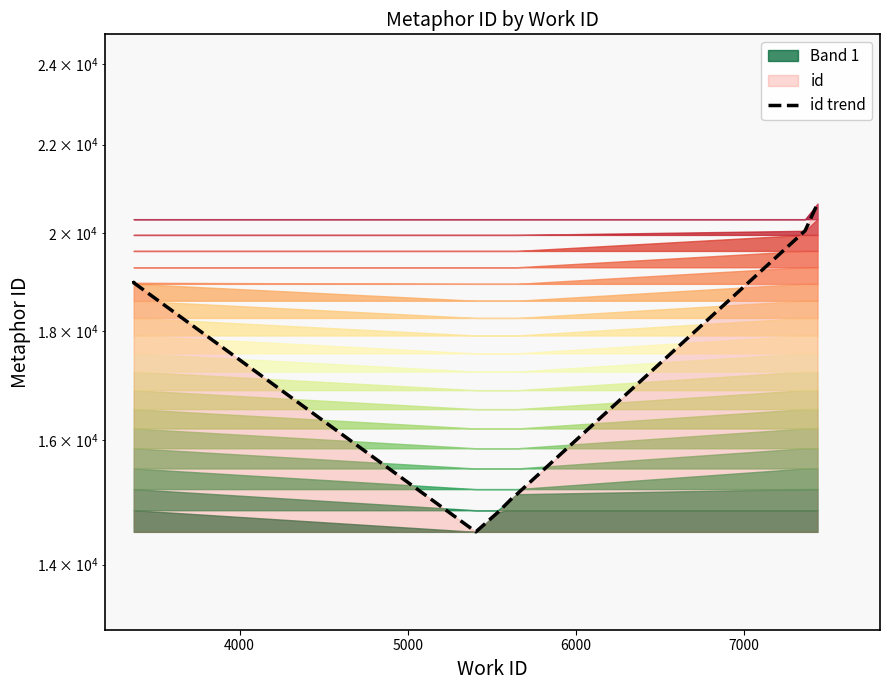

What is the maximum value shown in the chart?

20646